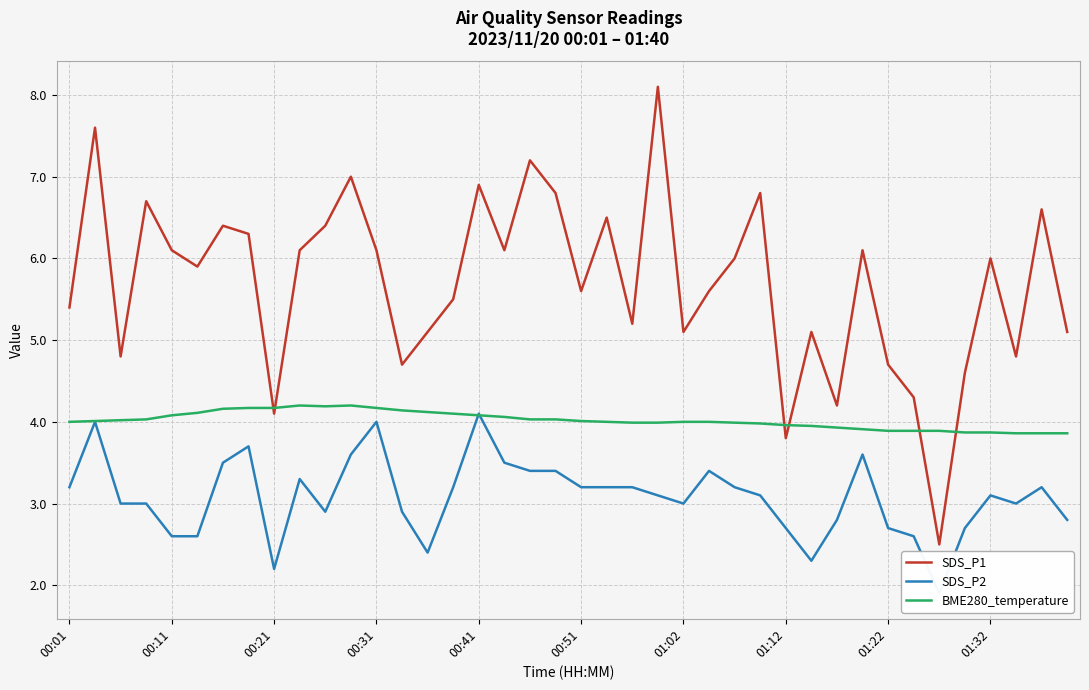

The SDS_P1 series shows 0.8 at 01:12. True or false?

False